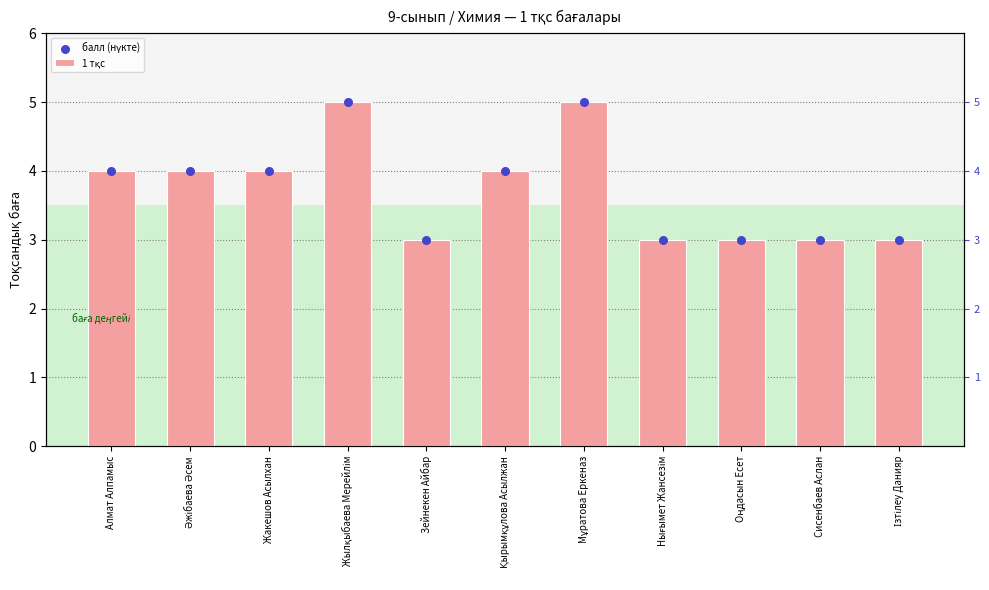

Which series contains the lowest Y value?

1 тқс